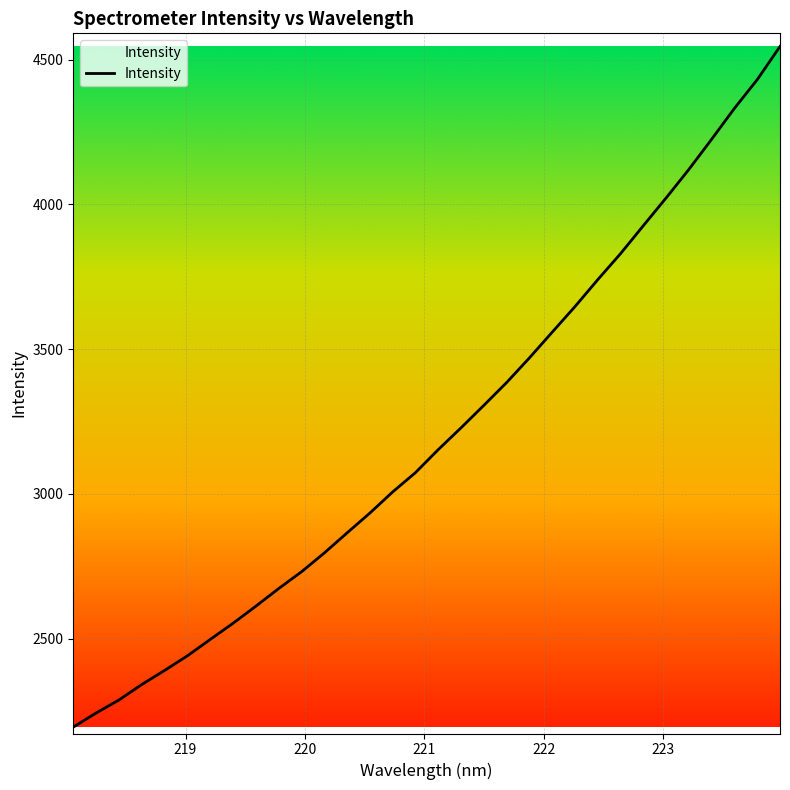

What is the difference between the maximum and minimum values?

2350.2